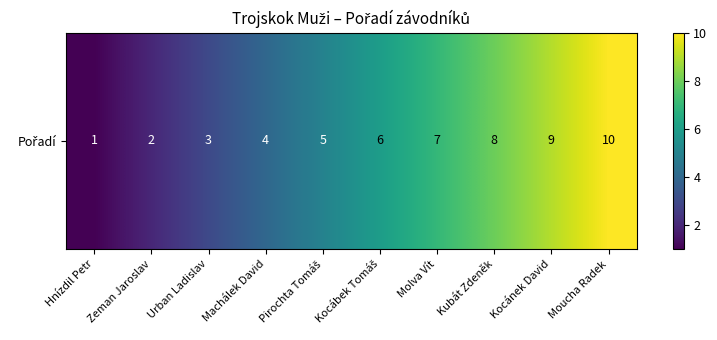

Reading left to right, transcribe all the data shown in this chart.

Hnízdil Petr=1	Zeman Jaroslav=2	Urban Ladislav=3	Machálek David=4	Pirochta Tomáš=5	Kocábek Tomáš=6	Molva Vít=7	Kubát Zdeněk=8	Kocánek David=9	Moucha Radek=10